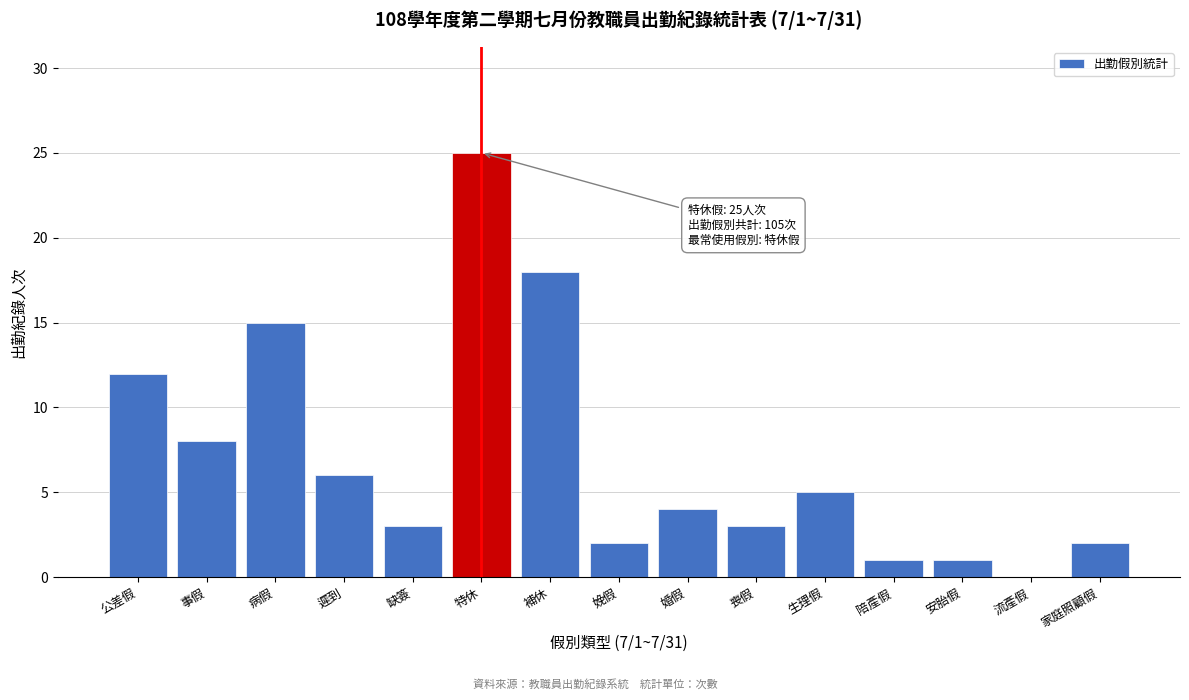

Reading left to right, extract all data points from this chart.

公差假=12	事假=8	病假=15	遲到=6	缺簽=3	特休=25	補休=18	娩假=2	婚假=4	喪假=3	生理假=5	陪產假=1	安胎假=1	流產假=0	家庭照顧假=2